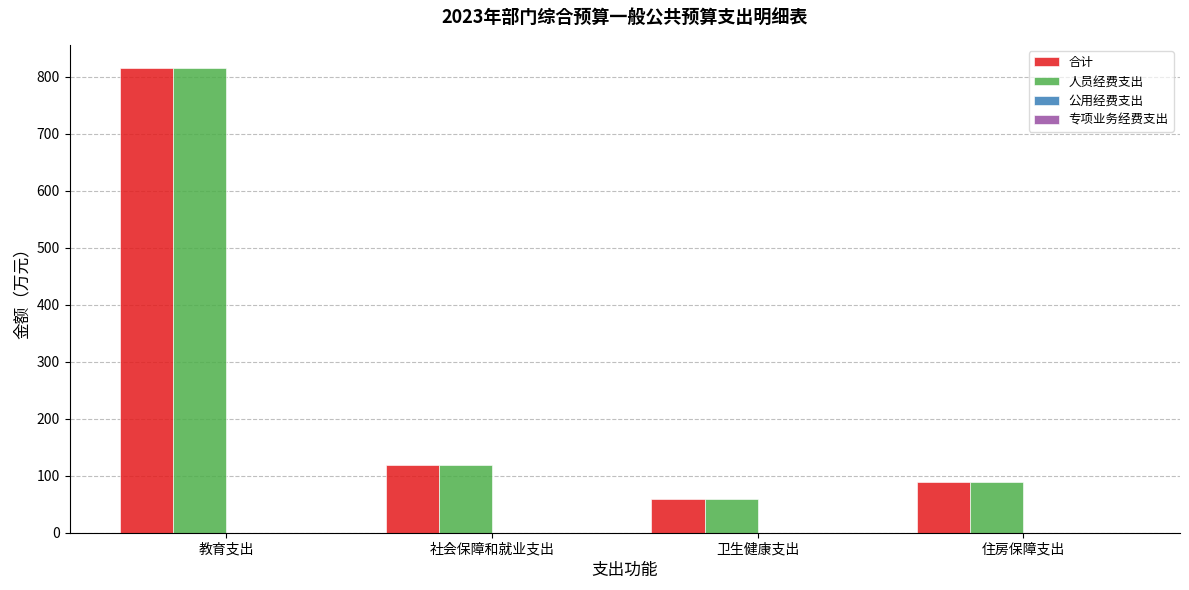

Reading left to right, extract all data points from this chart.

合计: 教育支出=815.2	社会保障和就业支出=119.0	卫生健康支出=58.4	住房保障支出=89.3
人员经费支出: 教育支出=815.2	社会保障和就业支出=119.0	卫生健康支出=58.4	住房保障支出=89.3